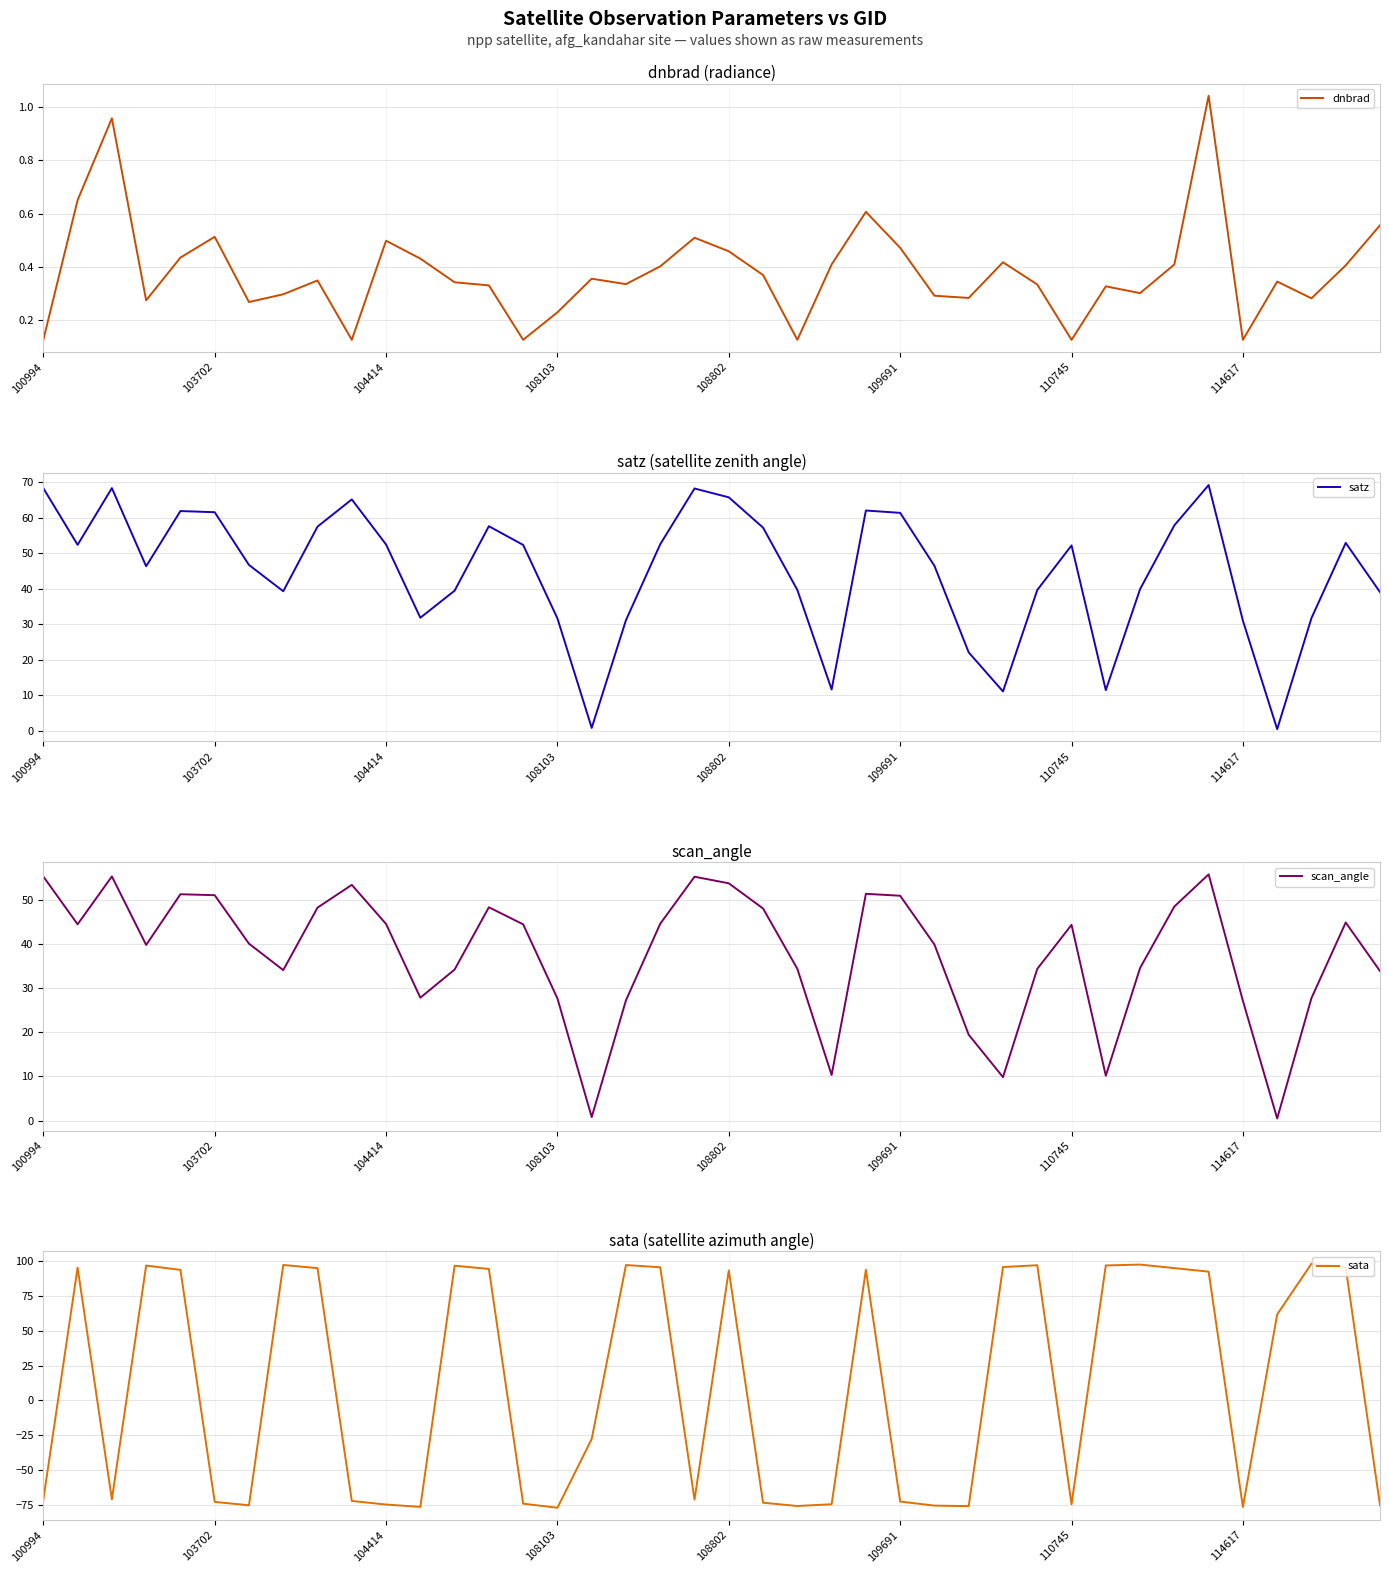

At how many categories does at least one series exceed 6?

39